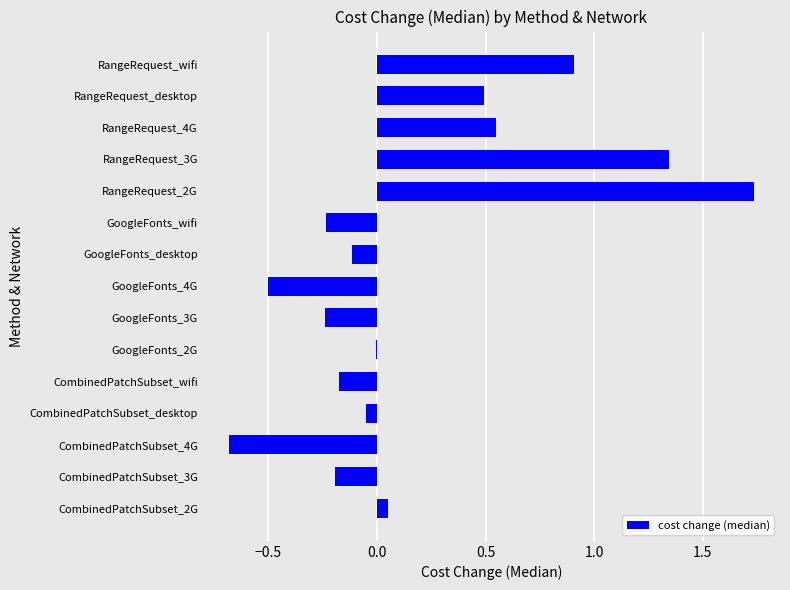

True or false: the data shows -0.3 at CombinedPatchSubset_3G.

False